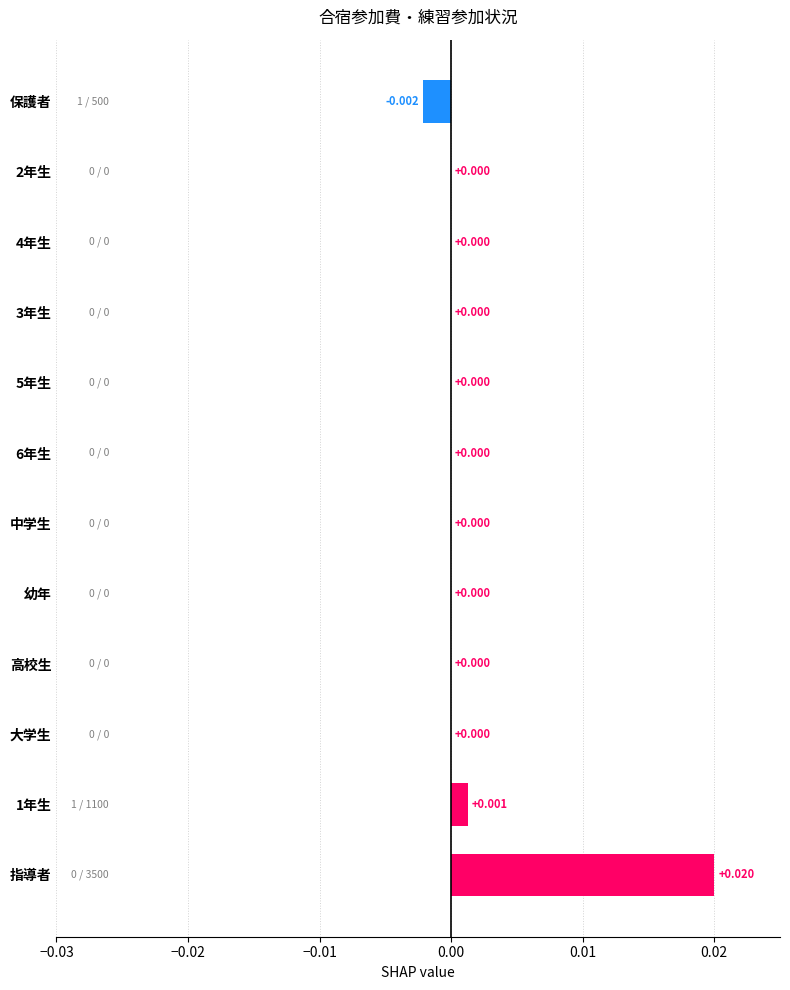

Count the number of categories in the chart.

12